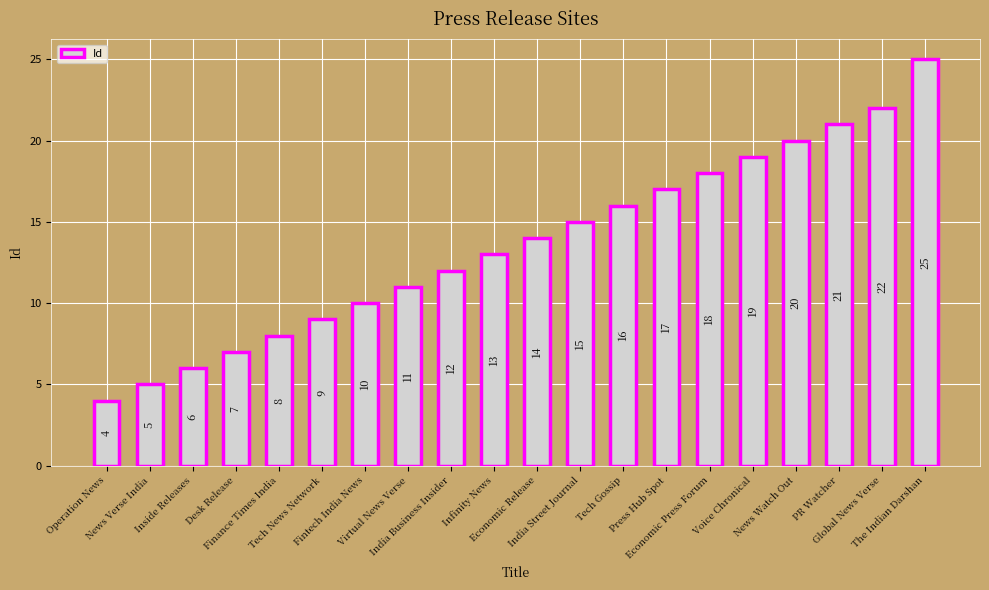

What is the difference between the second highest and minimum values?

18